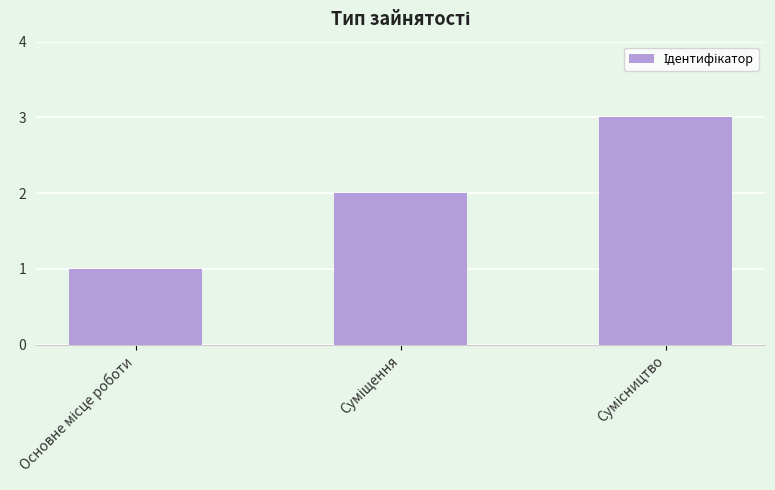

What is the difference between the maximum and minimum values?

2